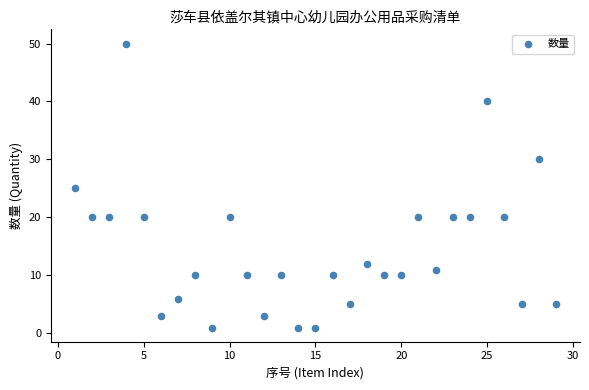

What is the range of X values (max minus min)?

28